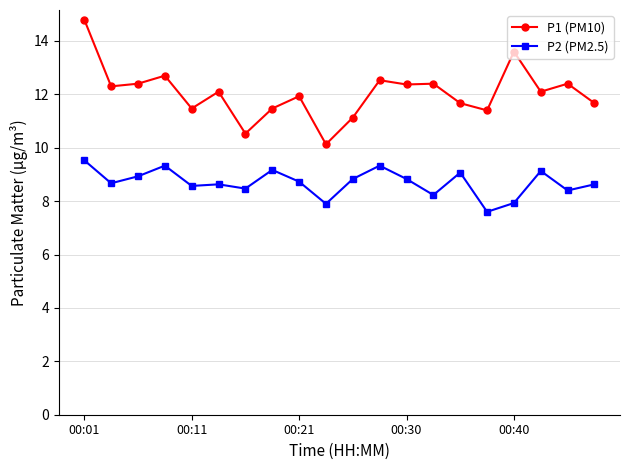

How many data points does each series have?

20